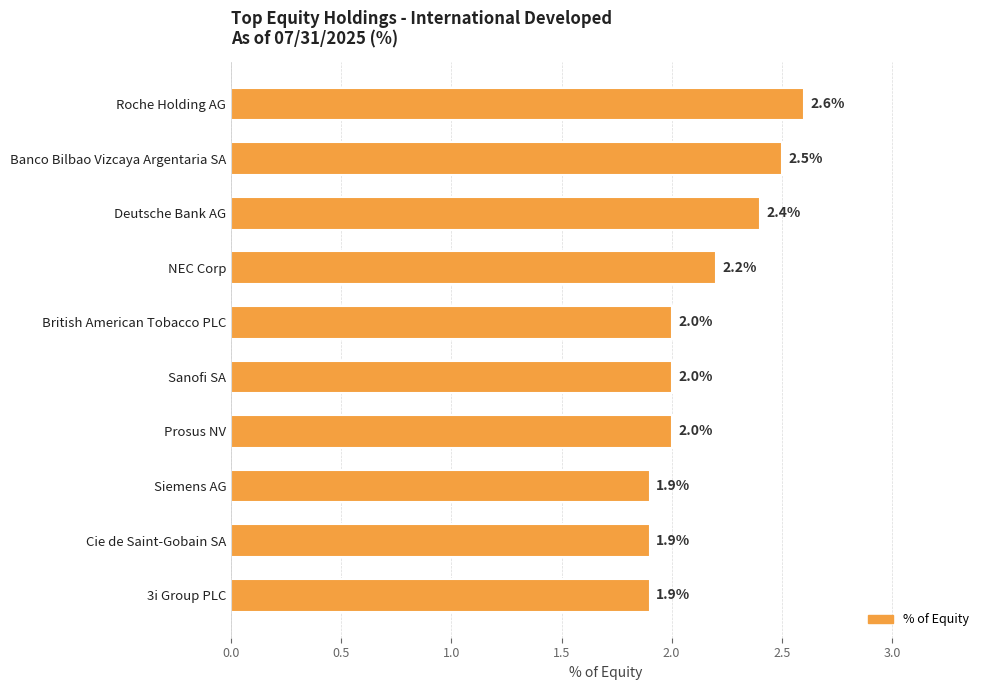

Count the values in the range 1 to 2.

6